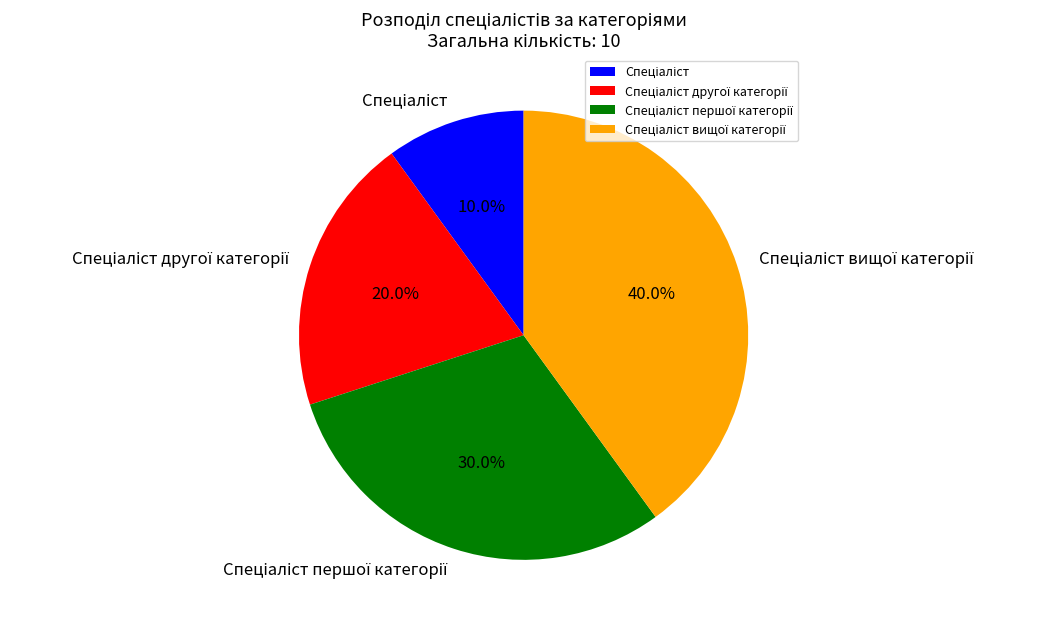

Is there any slice that represents more than half of the pie?

No